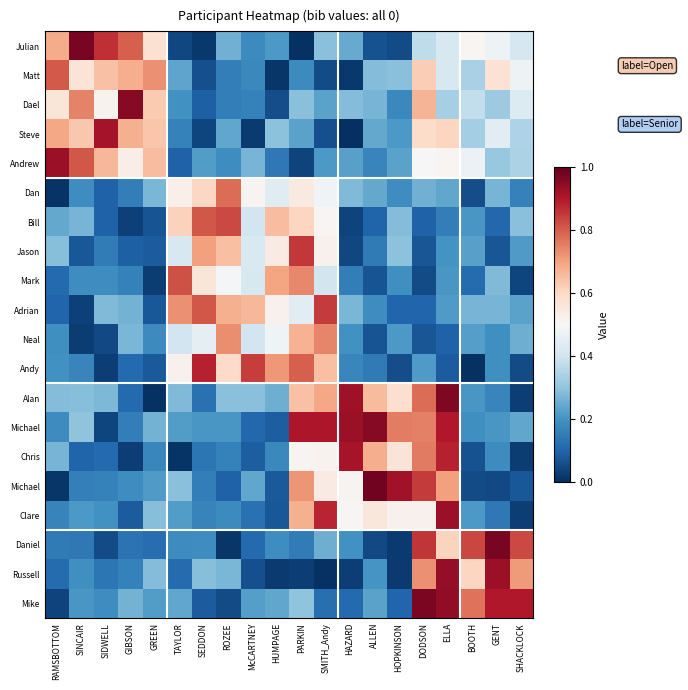

What is the maximum value shown in the chart?

1.0